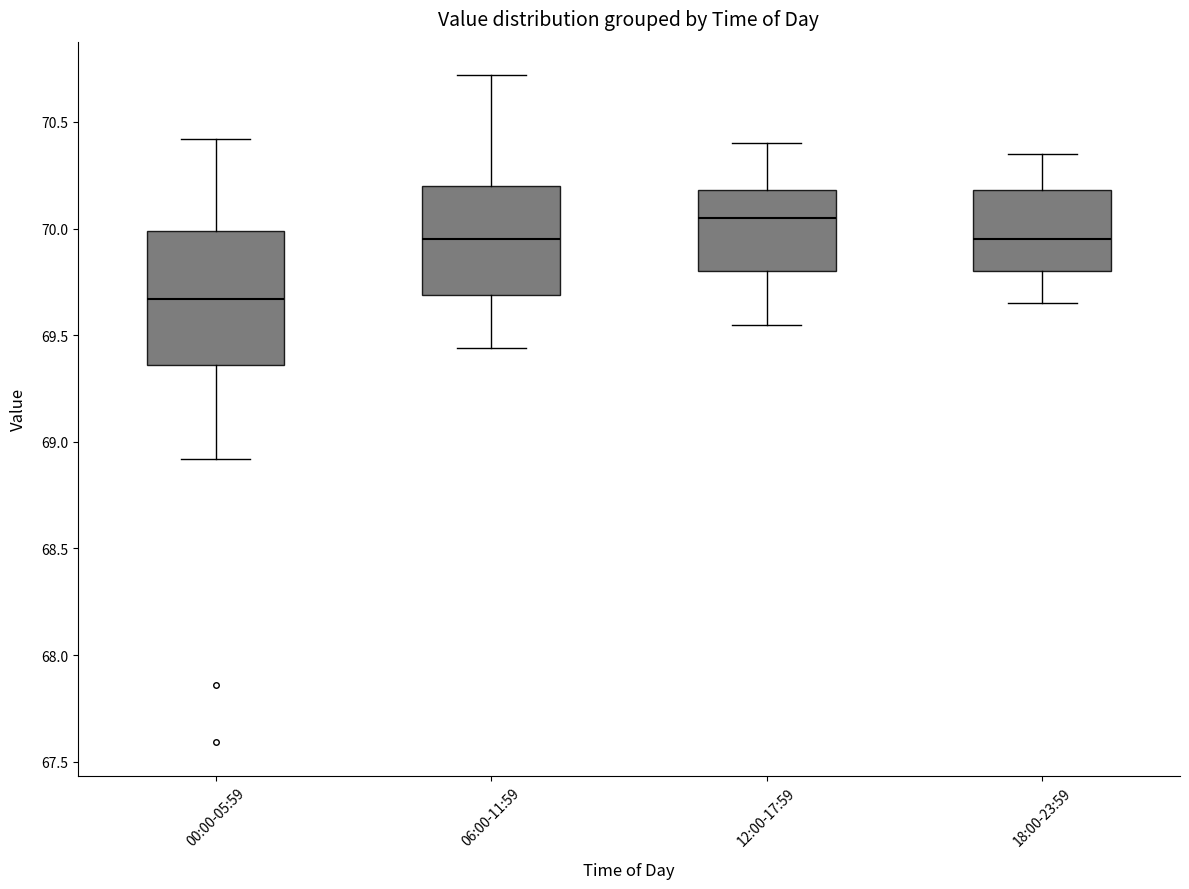

Reading left to right, read every box against the y-axis: the position of its median line, the range the box covers, and the ends of its whiskers. The values are not printed on the chart, so give them approximately, as read against the axis.

00:00-05:59: median 69.65, box 69.35 to 70.00, whiskers 68.90 to 70.40
06:00-11:59: median 69.95, box 69.70 to 70.20, whiskers 69.45 to 70.70
12:00-17:59: median 70.05, box 69.80 to 70.20, whiskers 69.55 to 70.40
18:00-23:59: median 69.95, box 69.80 to 70.20, whiskers 69.65 to 70.35